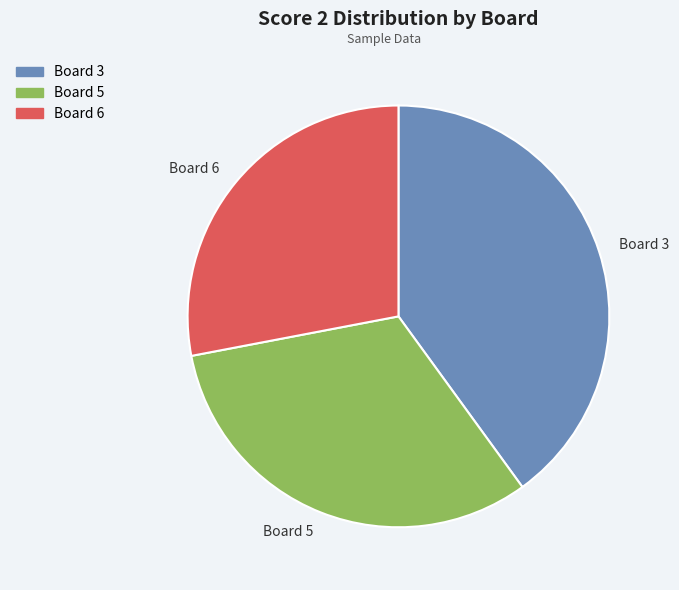

Is there a majority slice in this chart?

No